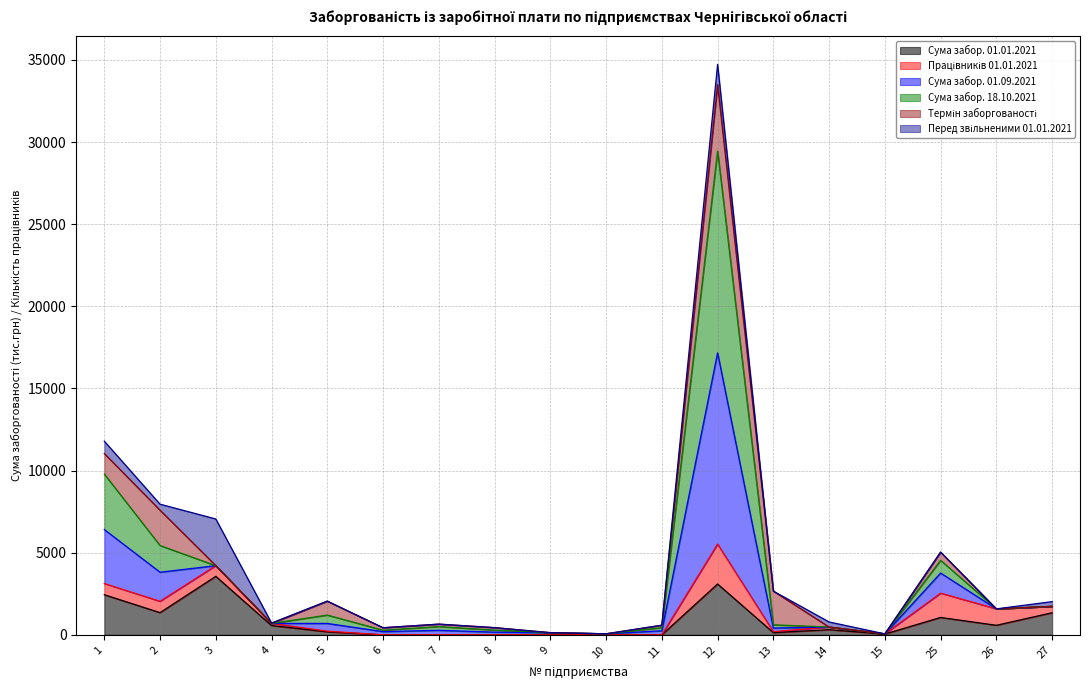

At which category is the sum across all series the highest?

12